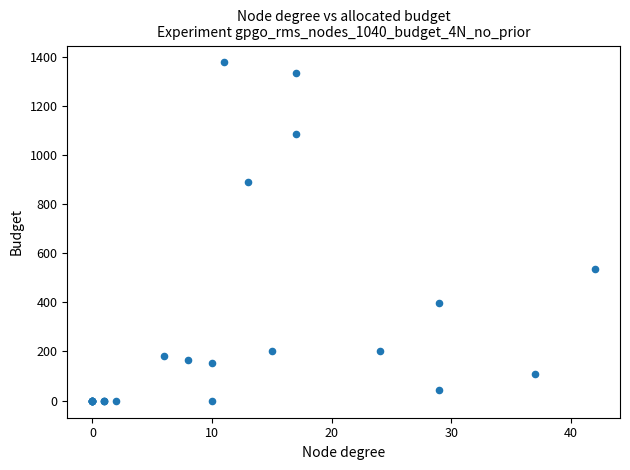

What Y value in the scatter plot is closest to 687?

537